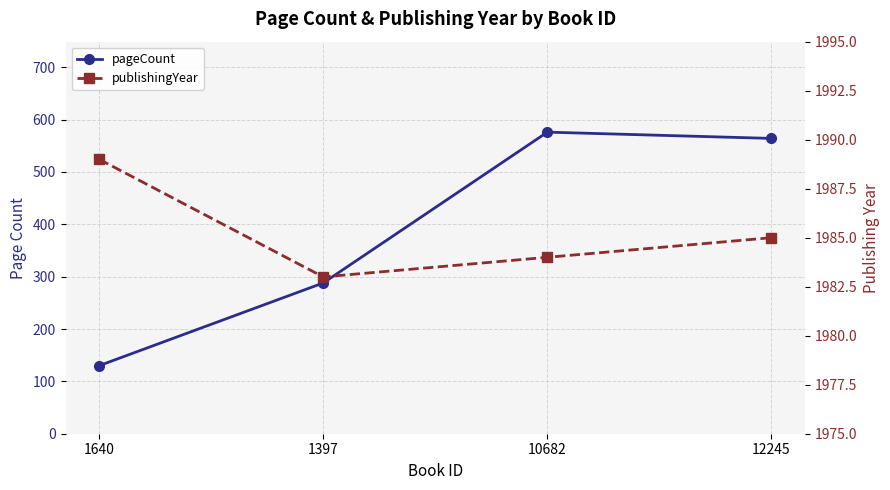

What is the sum of all publishingYear values?

7941